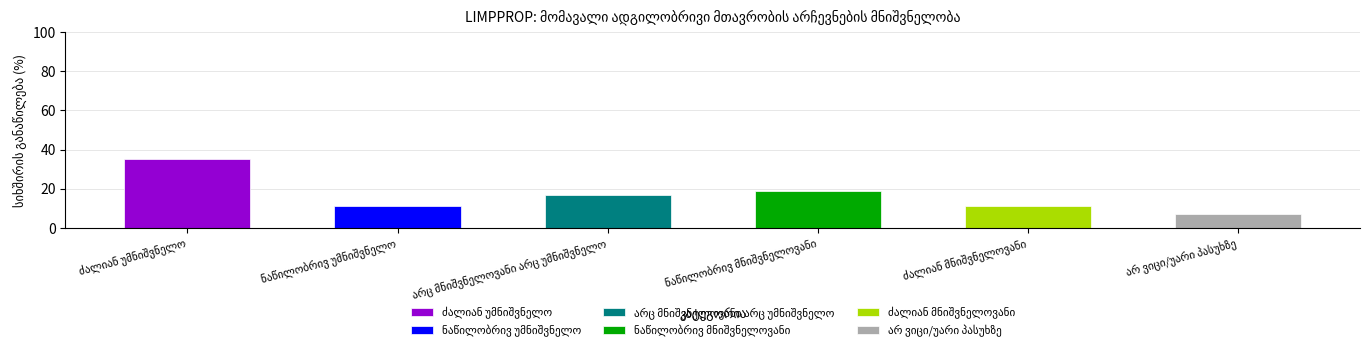

How many values are below 17?

3